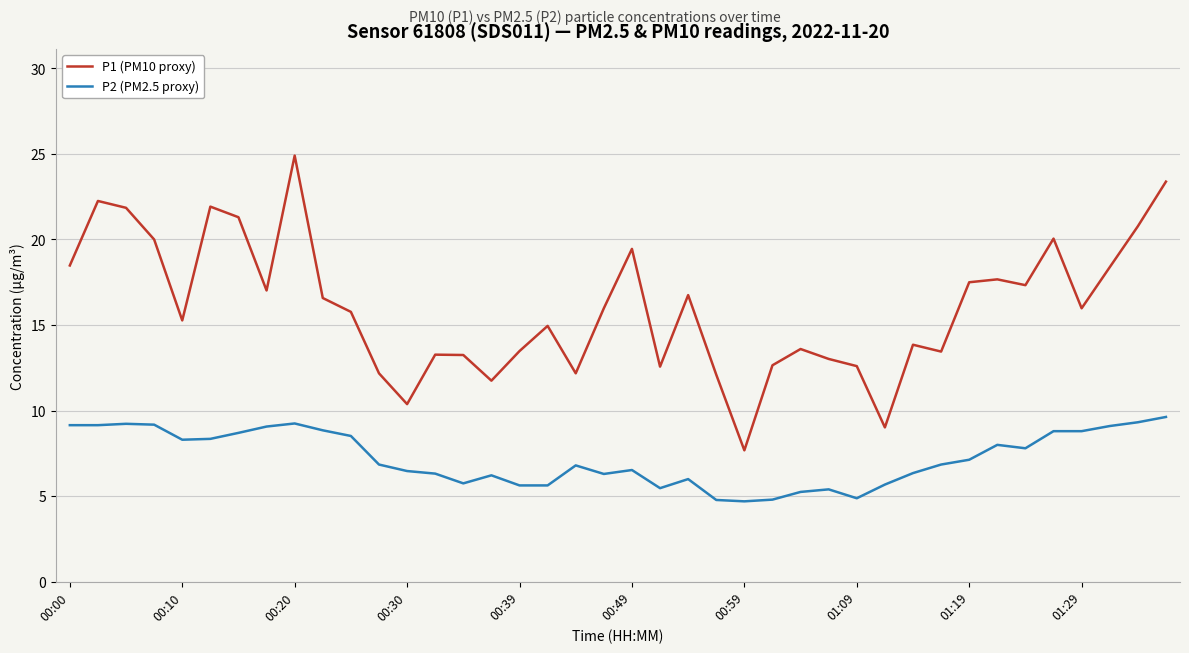

Does the chart have visible grid lines?

Yes